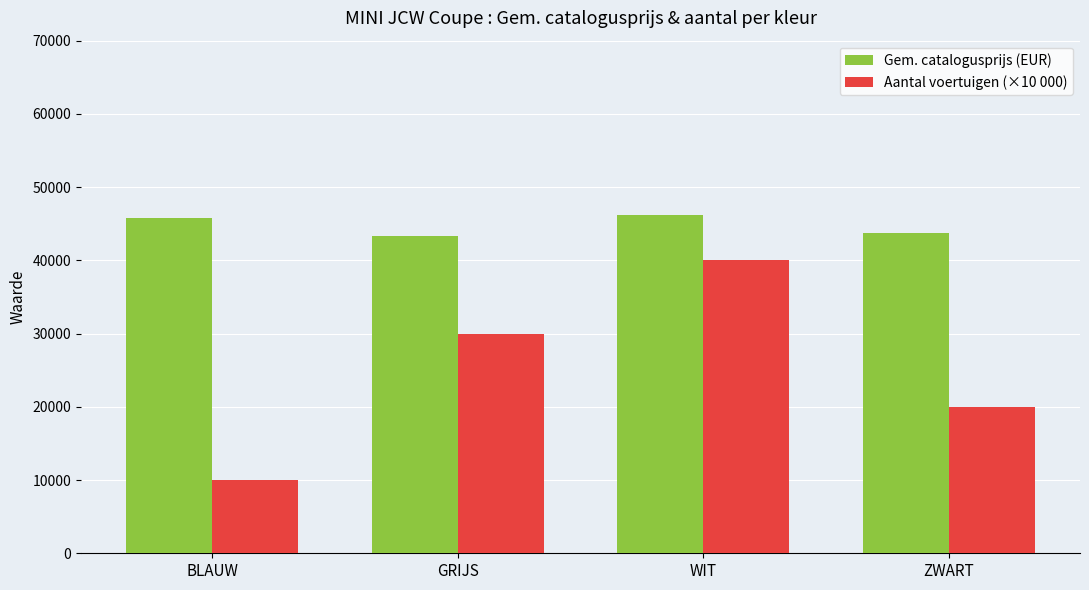

The value of Gem. catalogusprijs (EUR) at WIT is 61429.3. True or false?

False